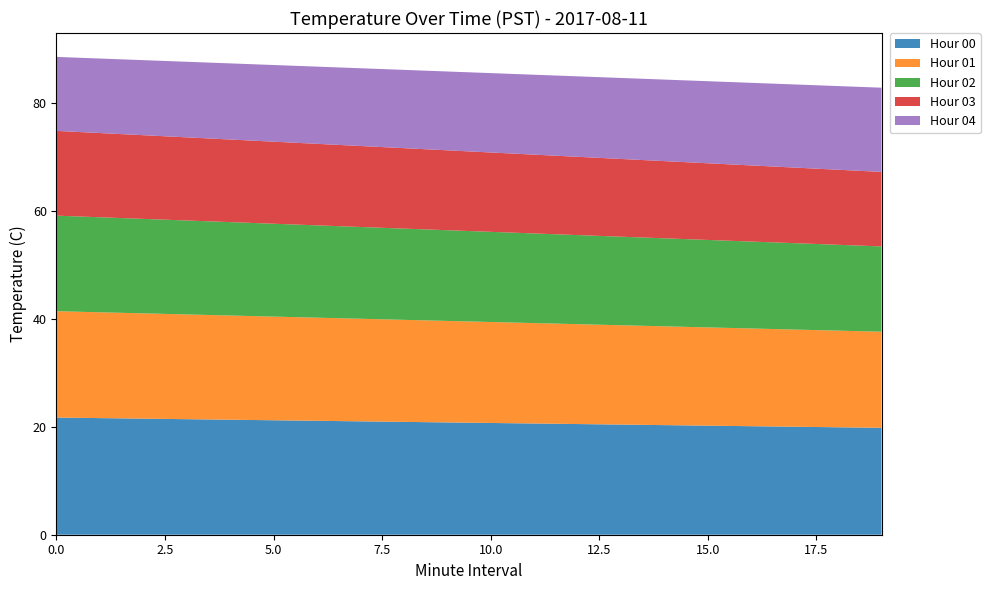

Reading left to right, what are all the values shown in this chart?

Hour 00: 0=21.7	1=21.6	2=21.5	3=21.4	4=21.3	5=21.2	6=21.1	7=21.0	8=20.9	9=20.8	10=20.7	11=20.6	12=20.5	13=20.4	14=20.3	15=20.2	16=20.1	17=20.0	18=19.9	19=19.8
Hour 01: 0=19.7	1=19.6	2=19.5	3=19.4	4=19.3	5=19.2	6=19.1	7=19.0	8=18.9	9=18.8	10=18.7	11=18.6	12=18.5	13=18.4	14=18.3	15=18.2	16=18.1	17=18.0	18=17.9	19=17.8
Hour 02: 0=17.7	1=17.6	2=17.5	3=17.4	4=17.3	5=17.2	6=17.1	7=17.0	8=16.9	9=16.8	10=16.7	11=16.6	12=16.5	13=16.4	14=16.3	15=16.2	16=16.1	17=16.0	18=15.9	19=15.8
Hour 03: 0=15.7	1=15.6	2=15.5	3=15.4	4=15.3	5=15.2	6=15.1	7=15.0	8=14.9	9=14.8	10=14.7	11=14.6	12=14.5	13=14.4	14=14.3	15=14.2	16=14.1	17=14.0	18=13.9	19=13.8
Hour 04: 0=13.7	1=13.8	2=13.9	3=14.0	4=14.1	5=14.2	6=14.3	7=14.4	8=14.5	9=14.6	10=14.7	11=14.8	12=14.9	13=15.0	14=15.1	15=15.2	16=15.3	17=15.4	18=15.5	19=15.6